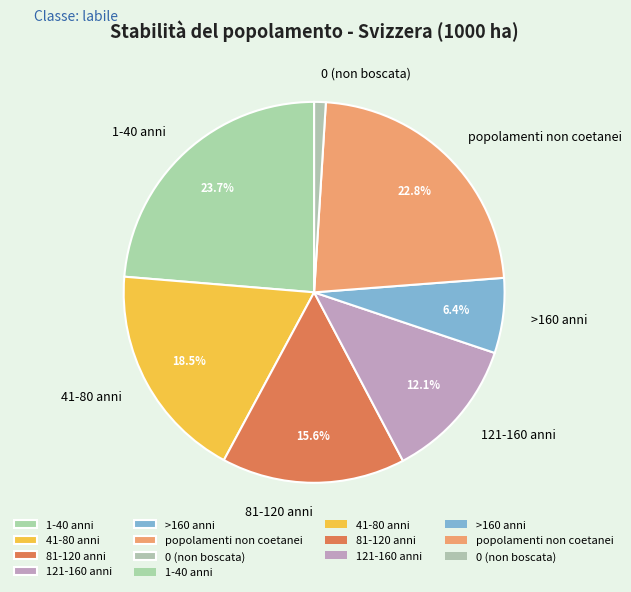

Which category has the smallest portion of the pie?

0 (non boscata)